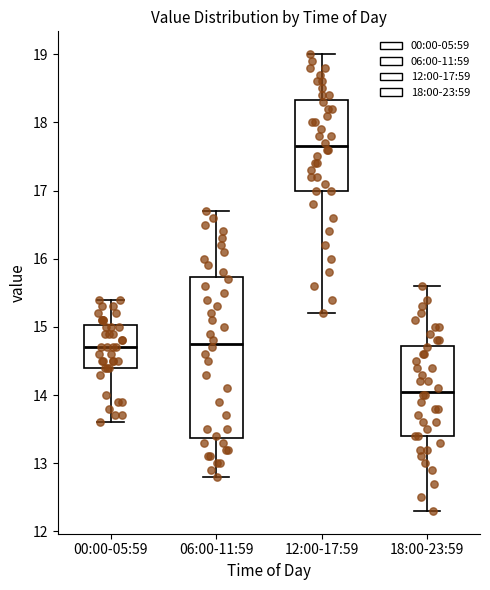

Reading left to right, transcribe this box plot: for each box, give where its median line is, the range the box spans, and where its two whiskers end, as read against the y-axis. The values are not printed on the chart, so give them approximately, as read against the axis.

00:00-05:59: median 14.7, box 14.4 to 15.0, whiskers 13.6 to 15.4
06:00-11:59: median 14.8, box 13.4 to 15.7, whiskers 12.8 to 16.7
12:00-17:59: median 17.7, box 17.0 to 18.3, whiskers 15.2 to 19.0
18:00-23:59: median 14.1, box 13.4 to 14.7, whiskers 12.3 to 15.6